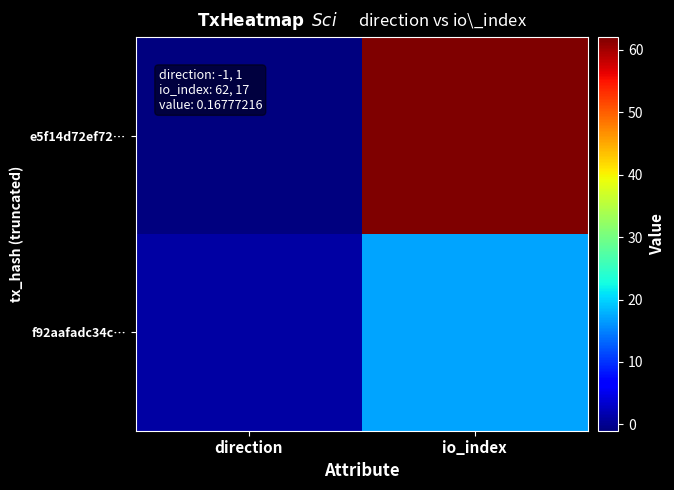

Rank the series by their average value, from lowest to highest.

f92aafadc34c…, e5f14d72ef72…